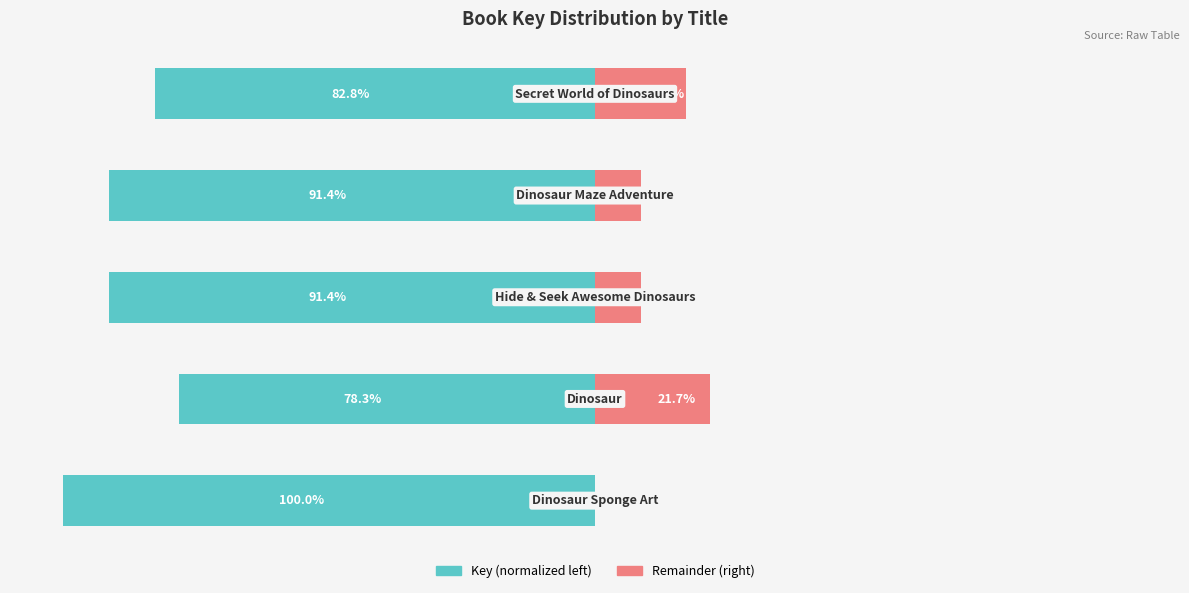

Reading right to left, transcribe all the data shown in this chart.

Key (normalized): 4=-82.8	3=-91.4	2=-91.4	1=-78.3	0=-100.0
Remainder: 4=17.2	3=8.6	2=8.6	1=21.7	0=0.0